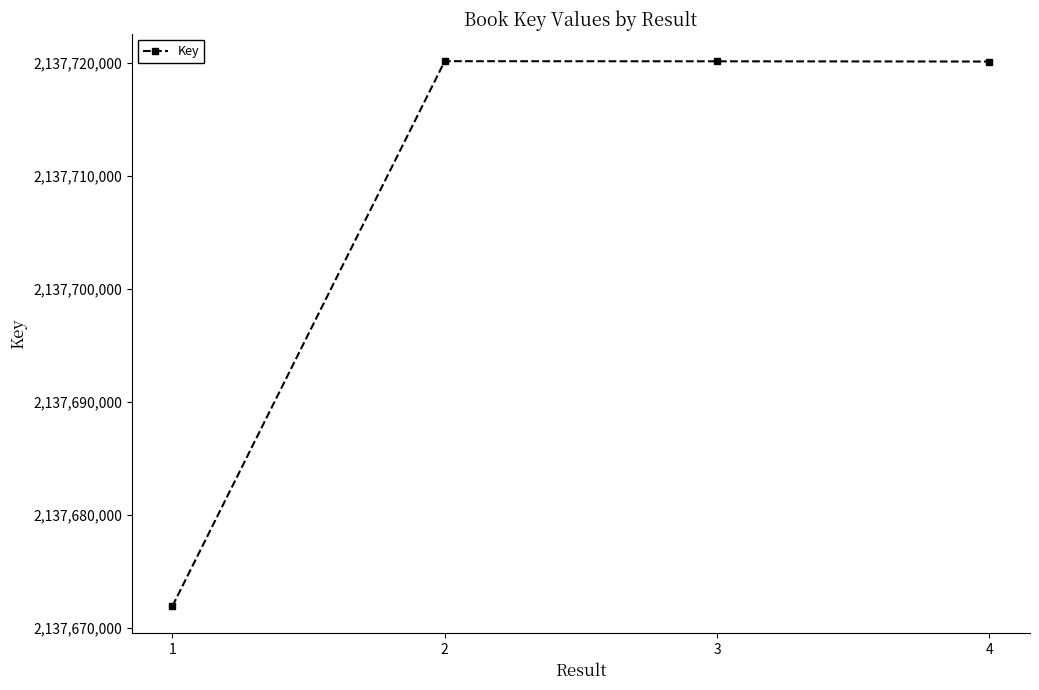

What is the sum of all values?

8550832340